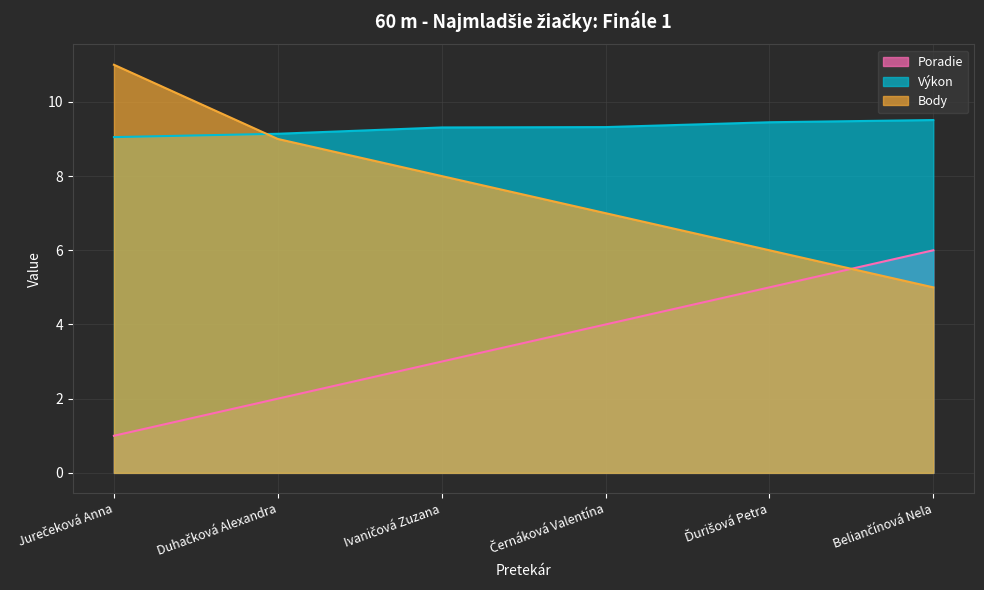

Which category has the highest value in the Body series?

Jurečeková Anna